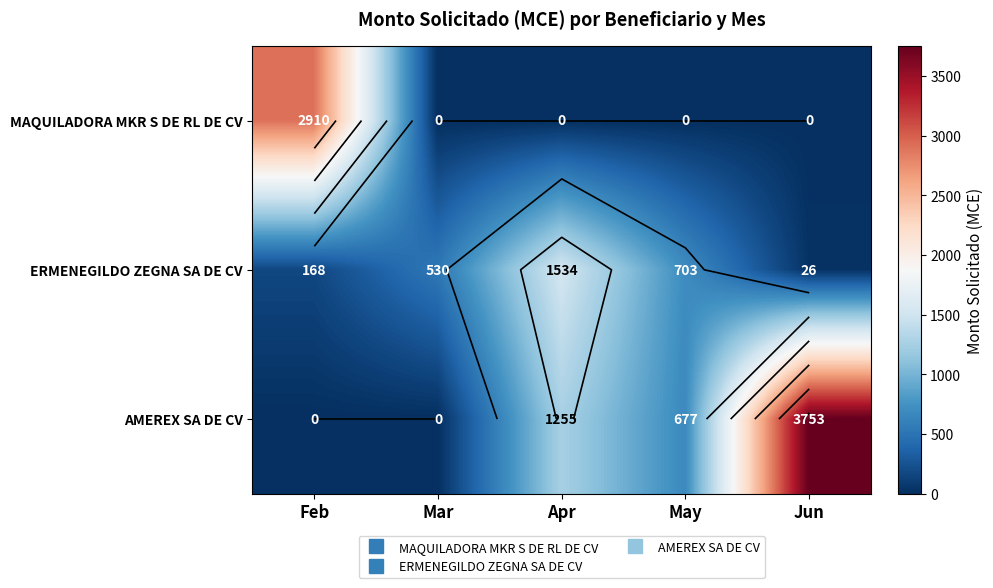

What is the sum of all AMEREX SA DE CV values?

5685